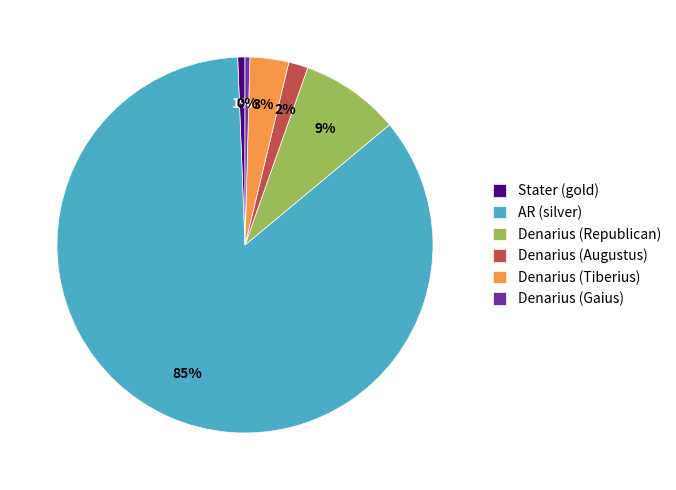

Between Denarius (Tiberius) and AR (silver), which is larger?

AR (silver)